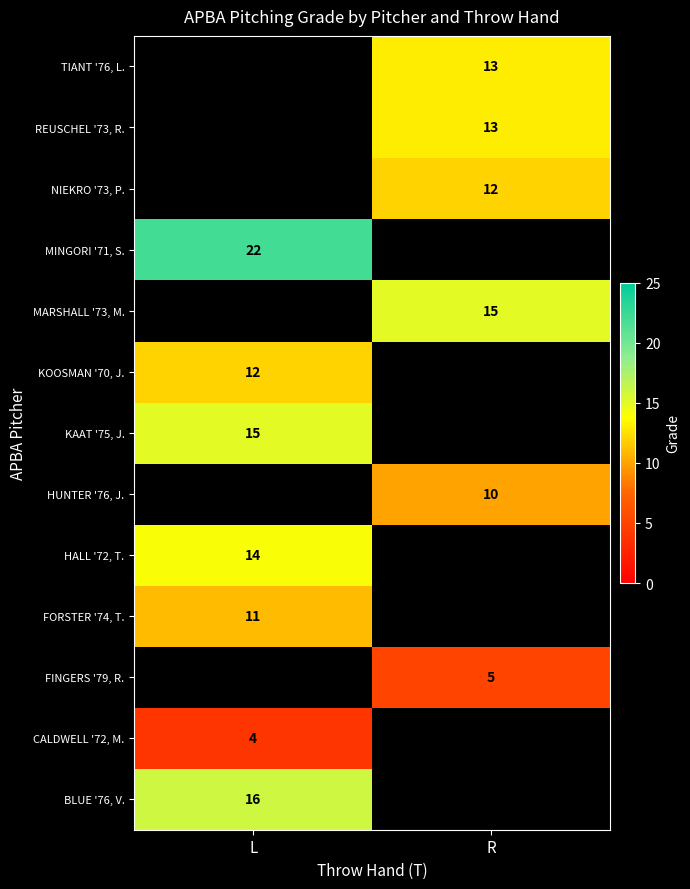

How many series are shown in this chart?

13